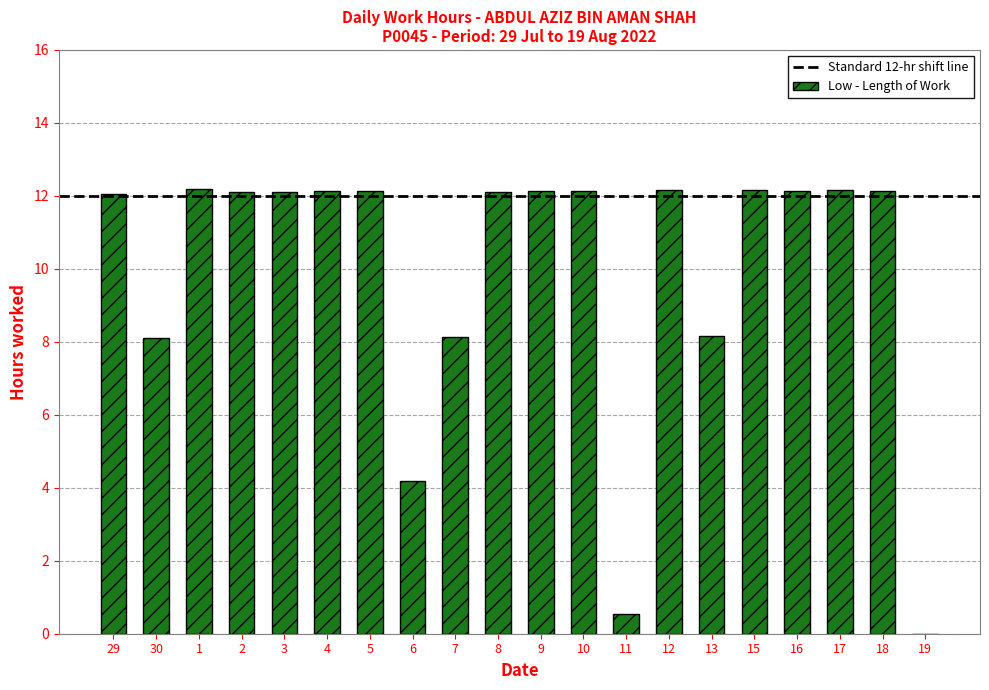

What is the sum of all values?

199.0